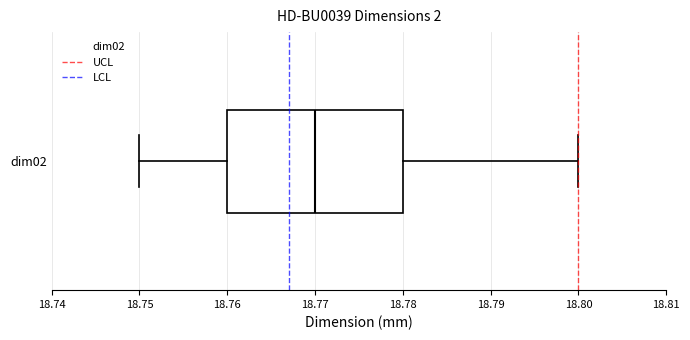

Where is the right edge of the box for dim02 on the x-axis? The values are not printed on the chart, so give them approximately, as read against the axis.

18.78